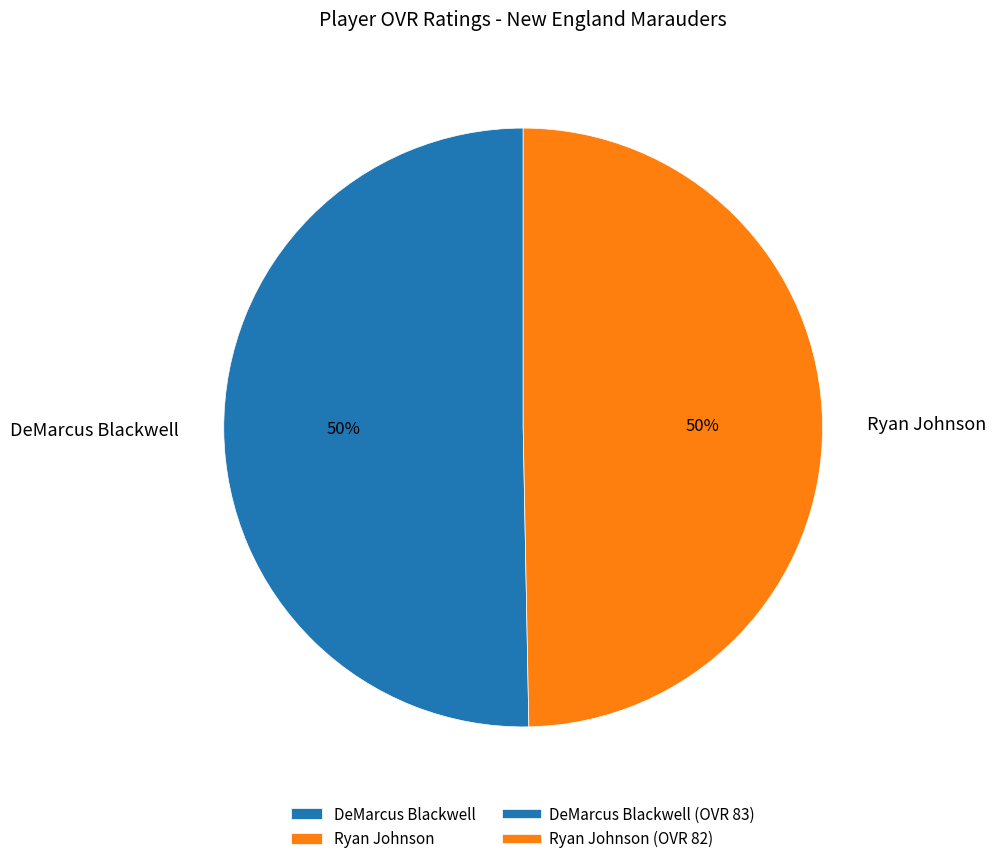

What percentage is the Ryan Johnson slice, to the nearest percent?

50%